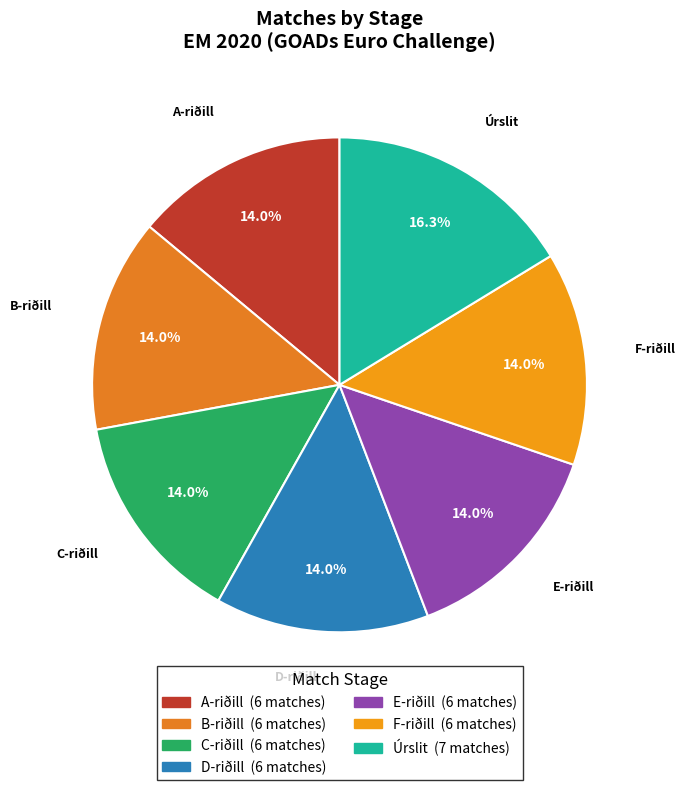

Combined, what portion of the pie is F-riðill and E-riðill?

27.9%